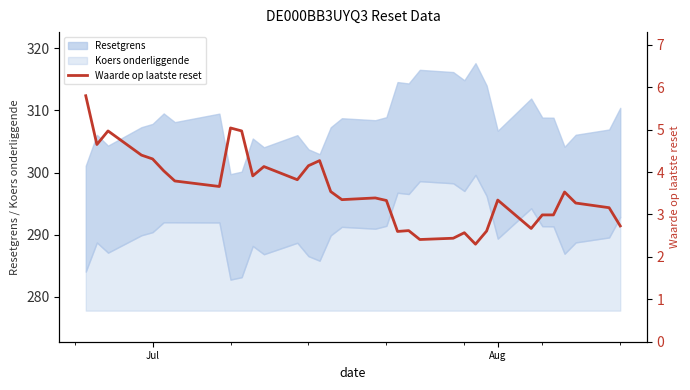

What is the lowest value of the Koers onderliggende series?

5.0